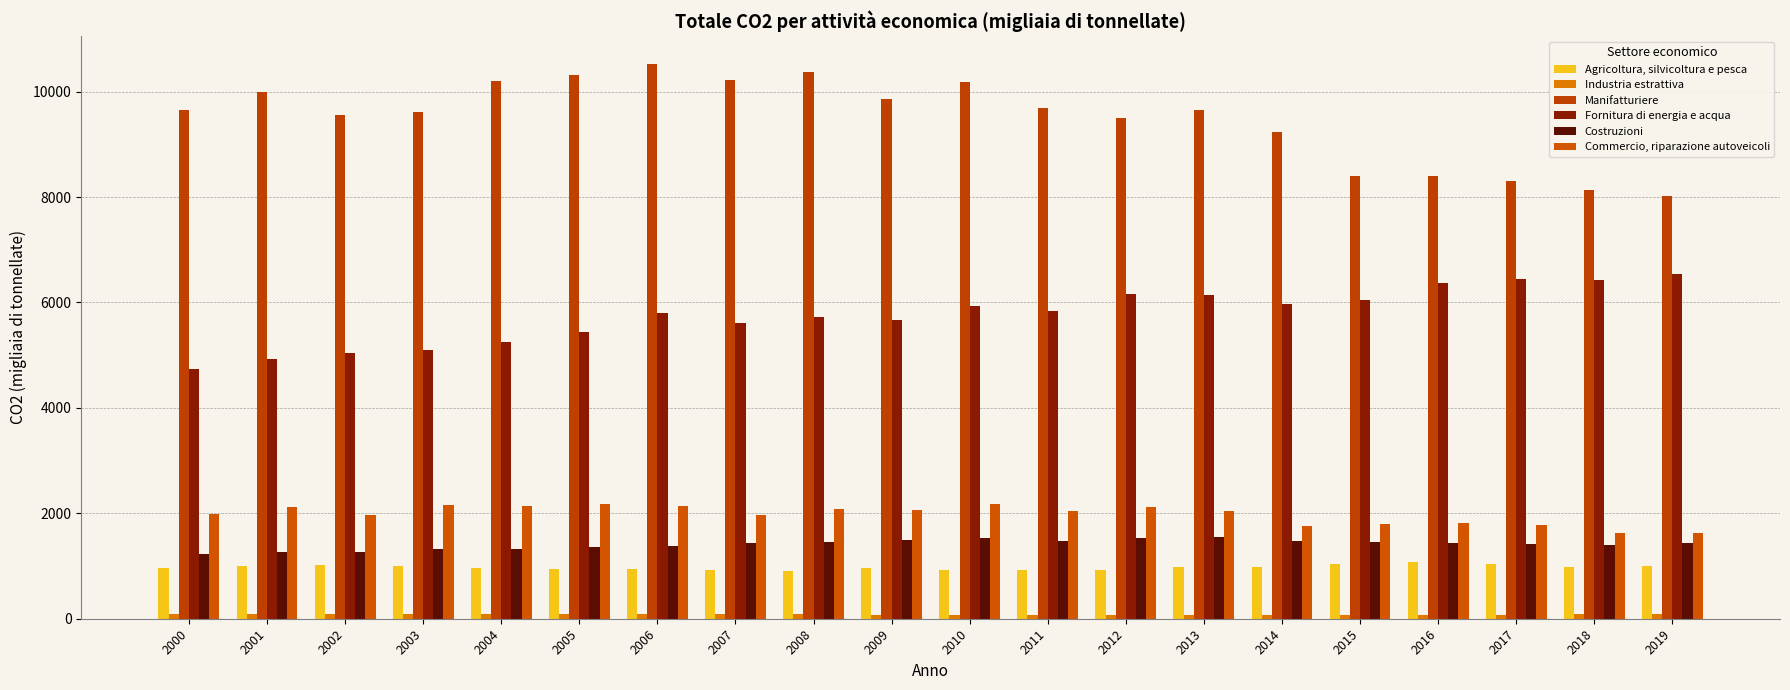

At how many categories does at least one series exceed 9354?

14